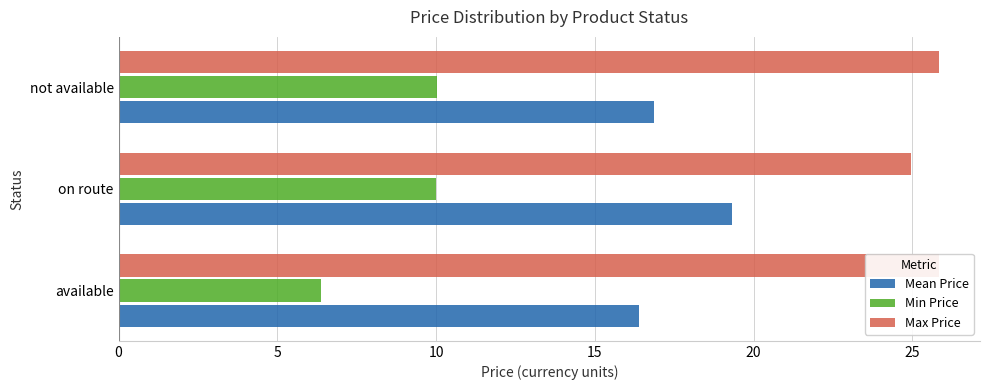

How many categories are shown in the chart?

3